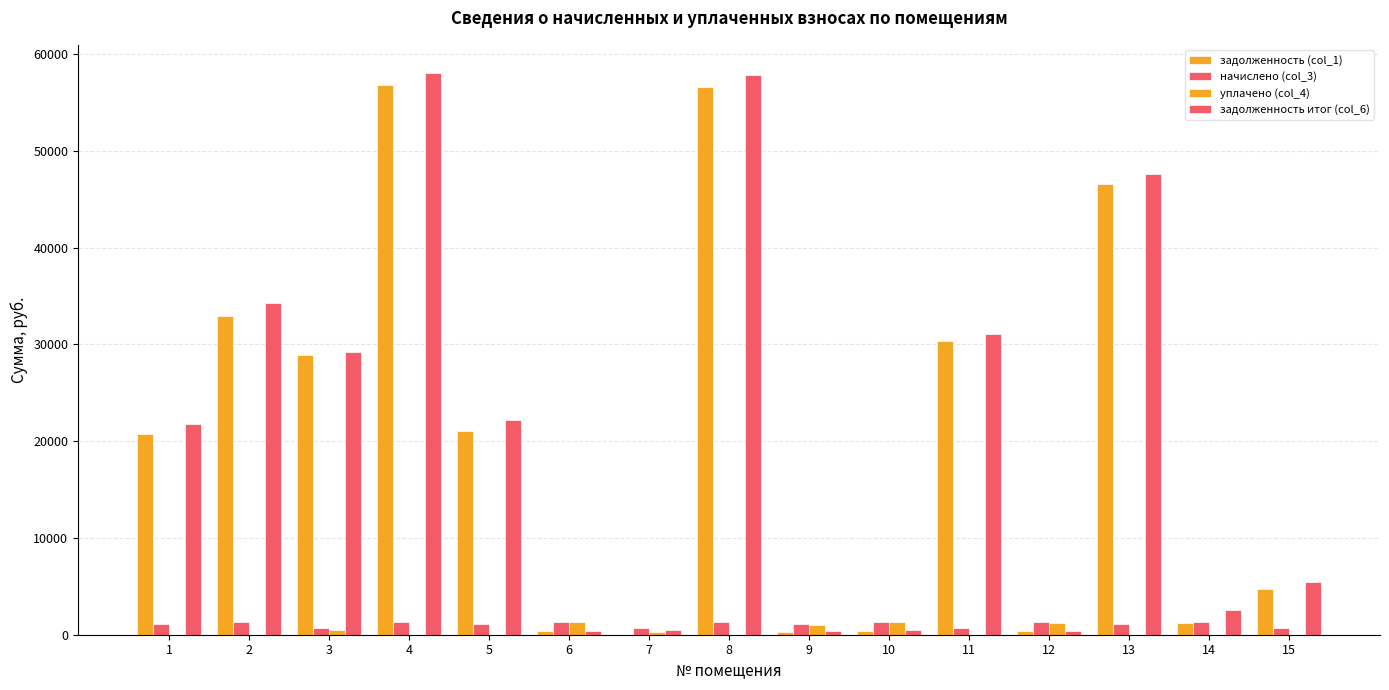

List the series in order of their peak value, highest first.

задолженность итог (col_6), задолженность (col_1), начислено (col_3), уплачено (col_4)